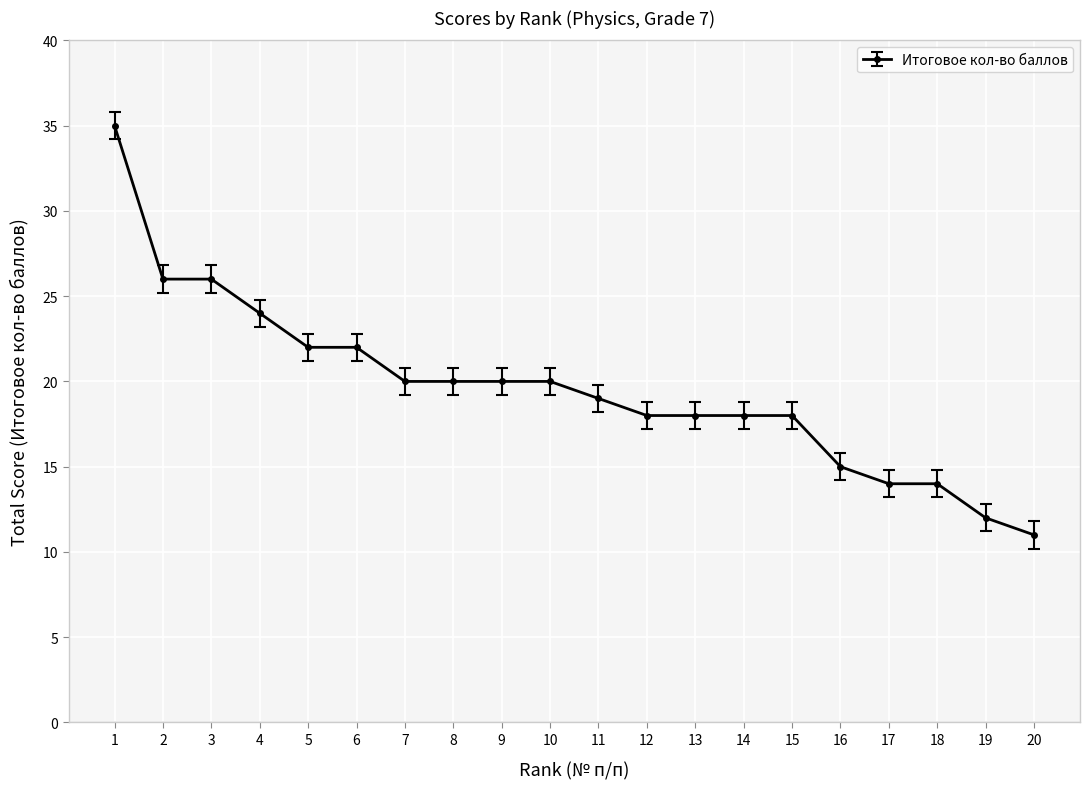

Does the chart have visible grid lines?

Yes